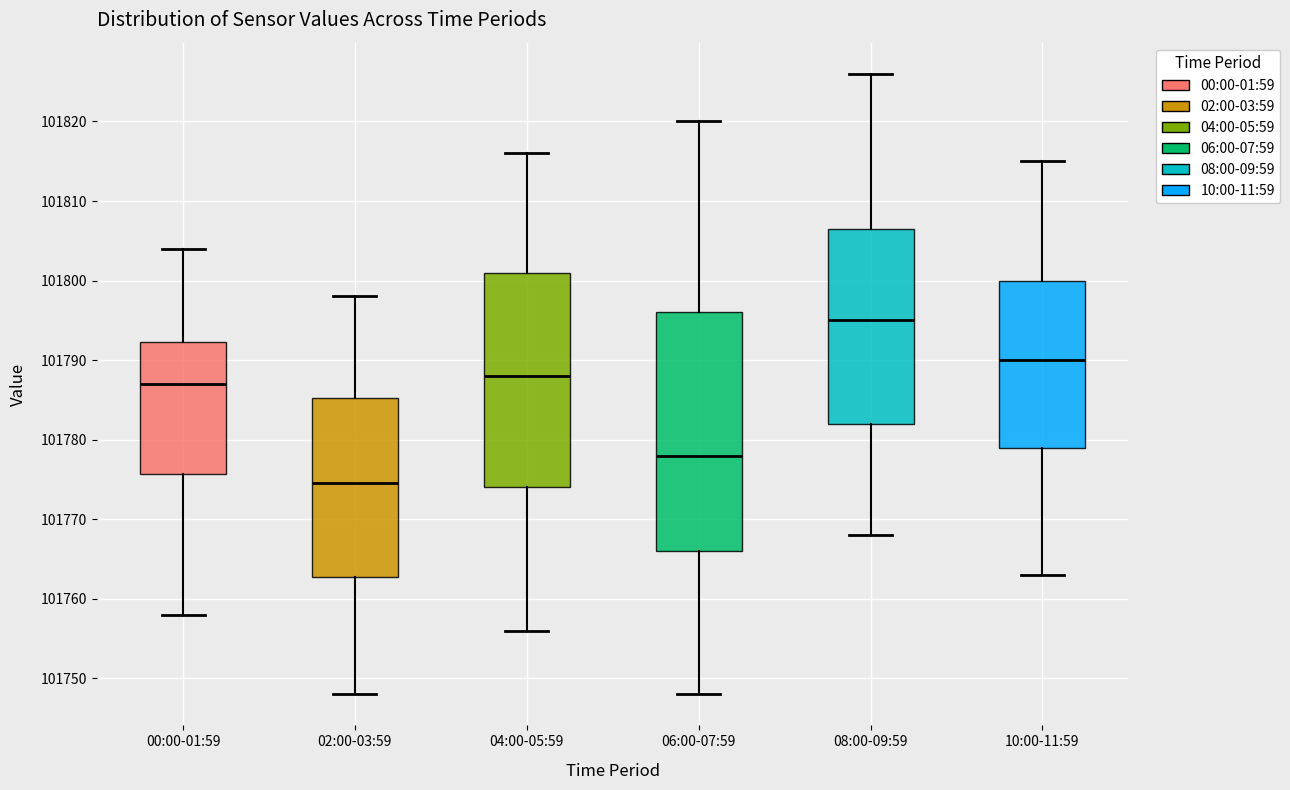

Reading left to right, transcribe this box plot: for each box, give where its median line is, the range the box spans, and where its two whiskers end, as read against the y-axis. The values are not printed on the chart, so give them approximately, as read against the axis.

00:00-01:59: median 101787, box 101776 to 101792, whiskers 101758 to 101804
02:00-03:59: median 101775, box 101763 to 101785, whiskers 101748 to 101798
04:00-05:59: median 101788, box 101774 to 101801, whiskers 101756 to 101816
06:00-07:59: median 101778, box 101766 to 101796, whiskers 101748 to 101820
08:00-09:59: median 101795, box 101782 to 101807, whiskers 101768 to 101826
10:00-11:59: median 101790, box 101779 to 101800, whiskers 101763 to 101815